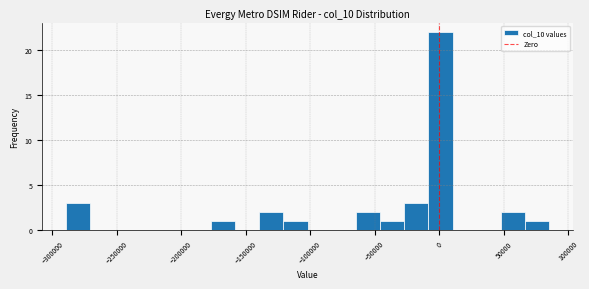

Around what value on the x-axis is the tallest bar? Give the approximate position of its centre, as read against the axis.

0